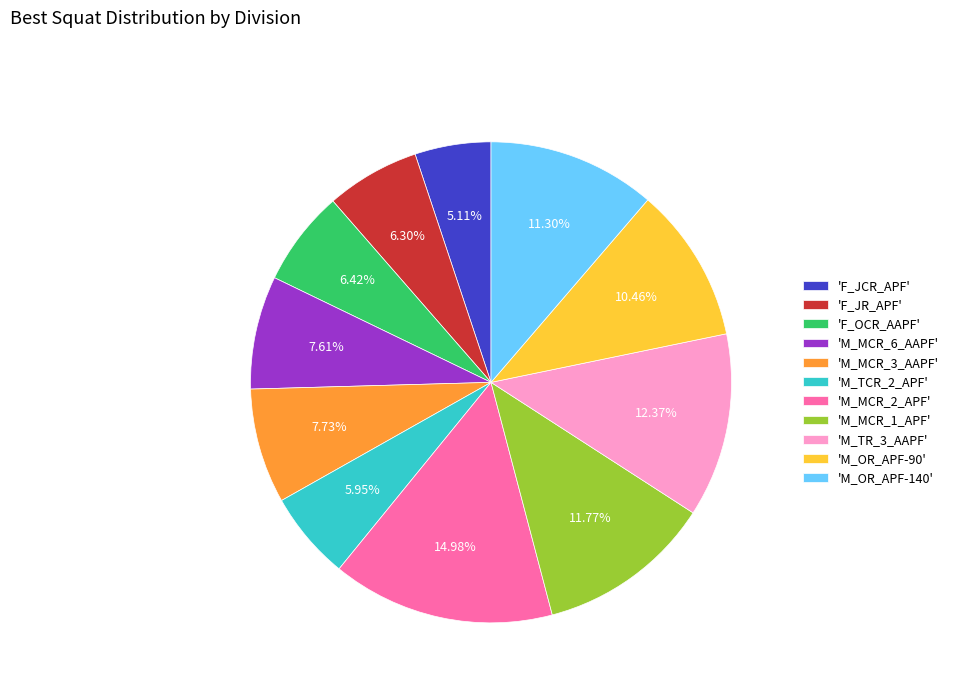

What is the ratio of the value at 'M_TR_3_AAPF' to the value at 'M_TCR_2_APF'?

2.1